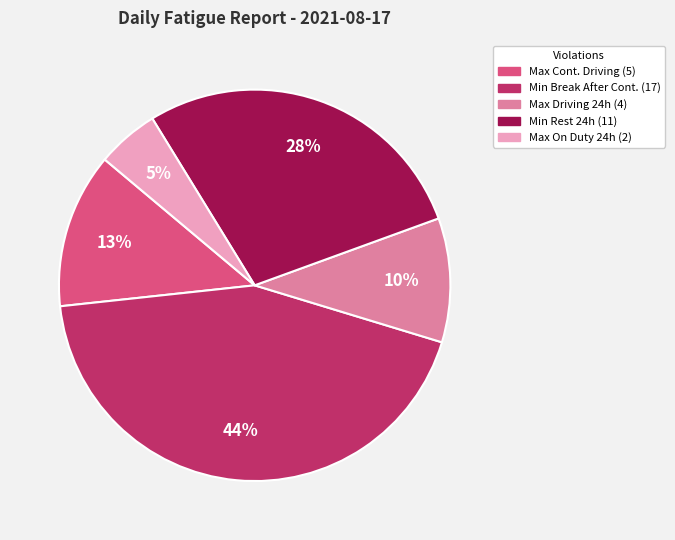

Does any single category account for the majority?

No